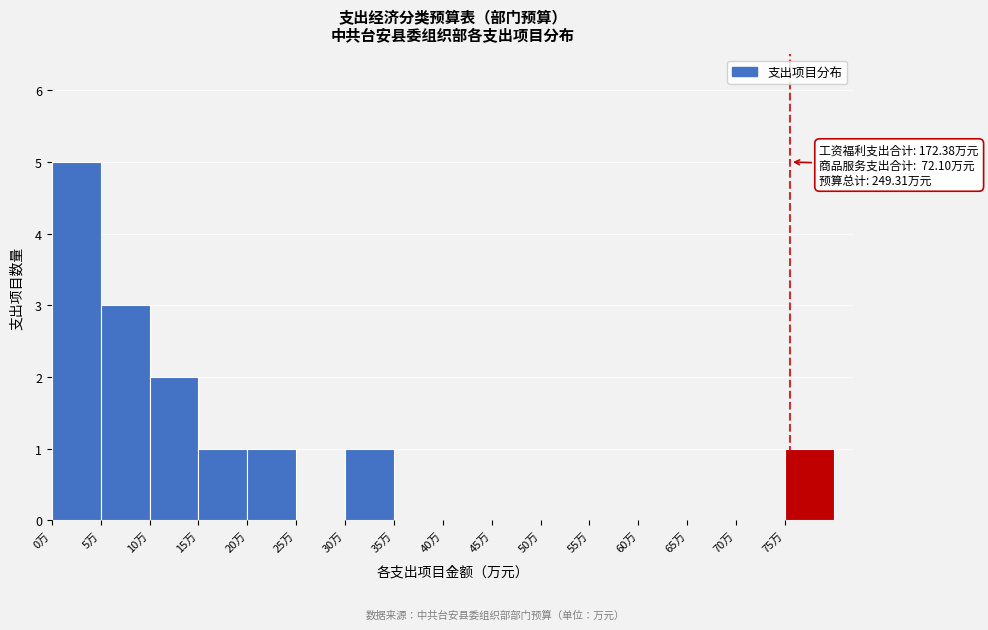

Which range on the x-axis has the tallest bar?

0 to 5